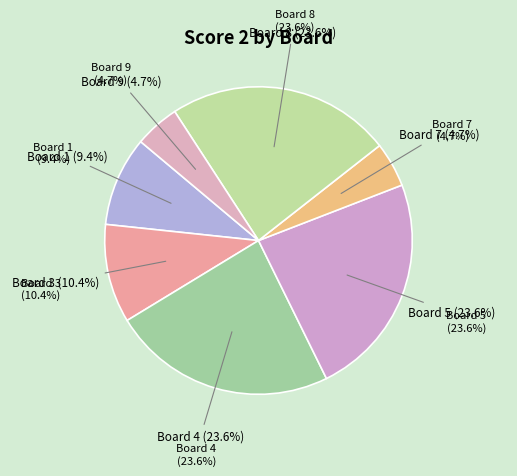

To the nearest percent, what is the difference between the largest and smallest slice percentages?

19%